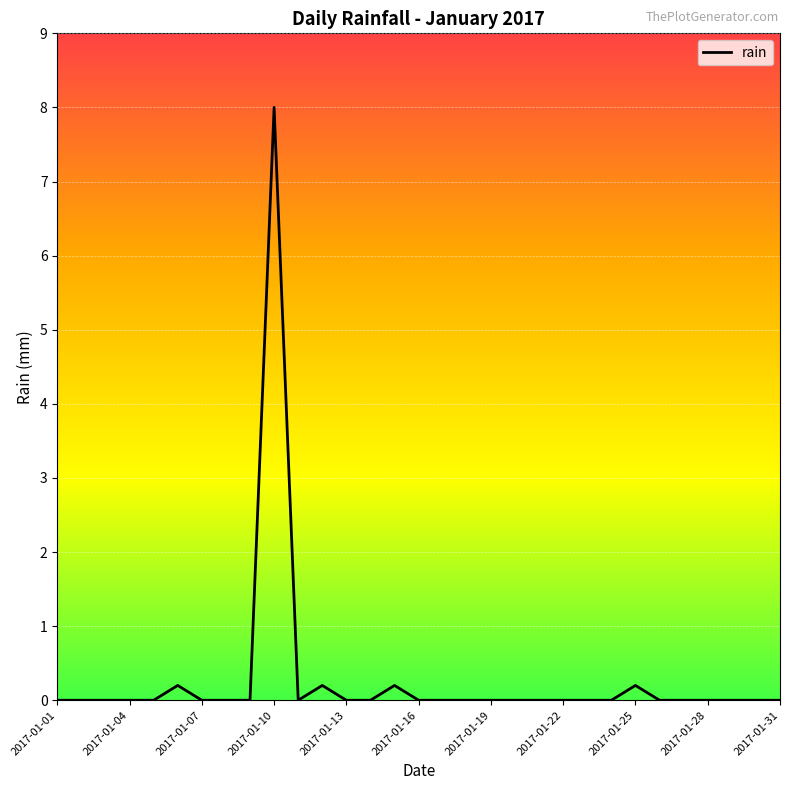

What is the difference between the second highest and minimum values?

0.2